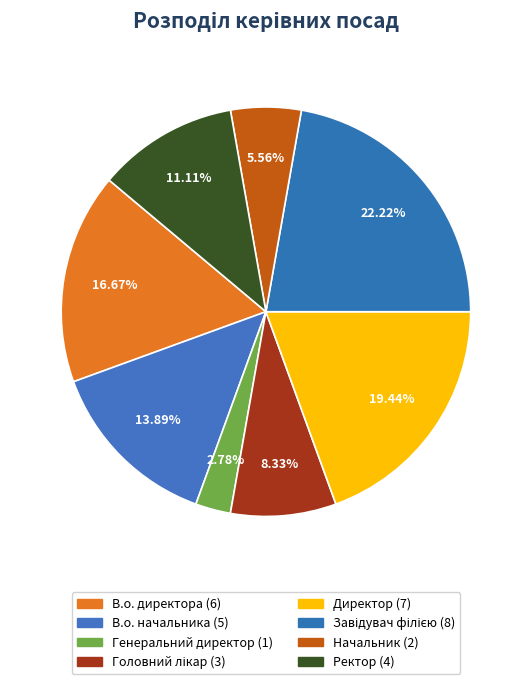

To the nearest percent, what is the average slice percentage?

12%